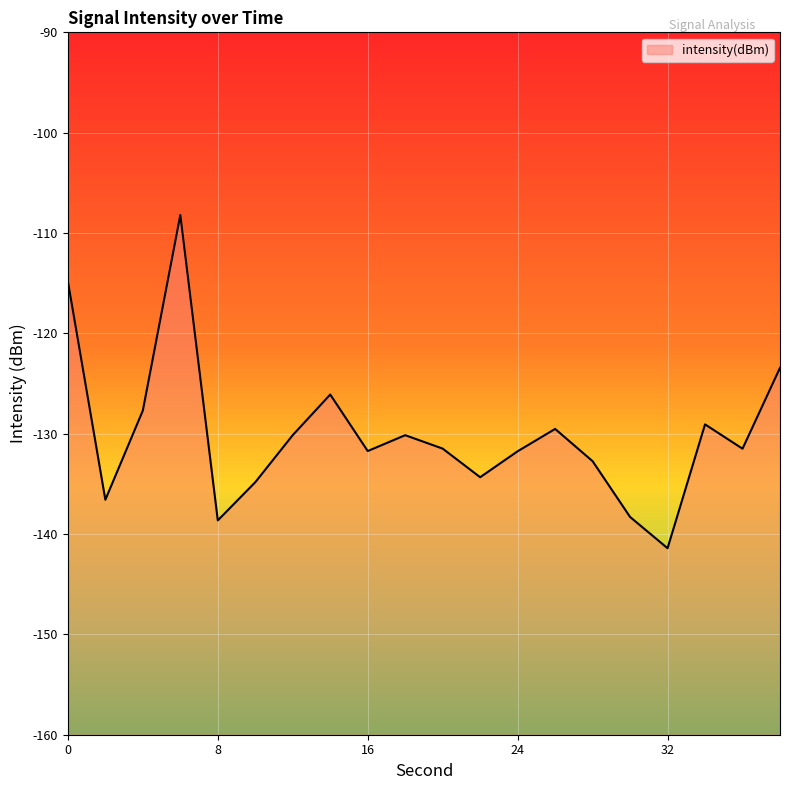

What is the difference between the maximum and second lowest values?

30.4